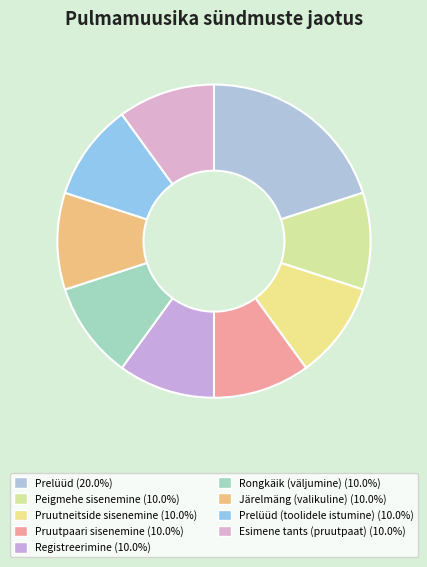

How many slices are in this pie chart?

9